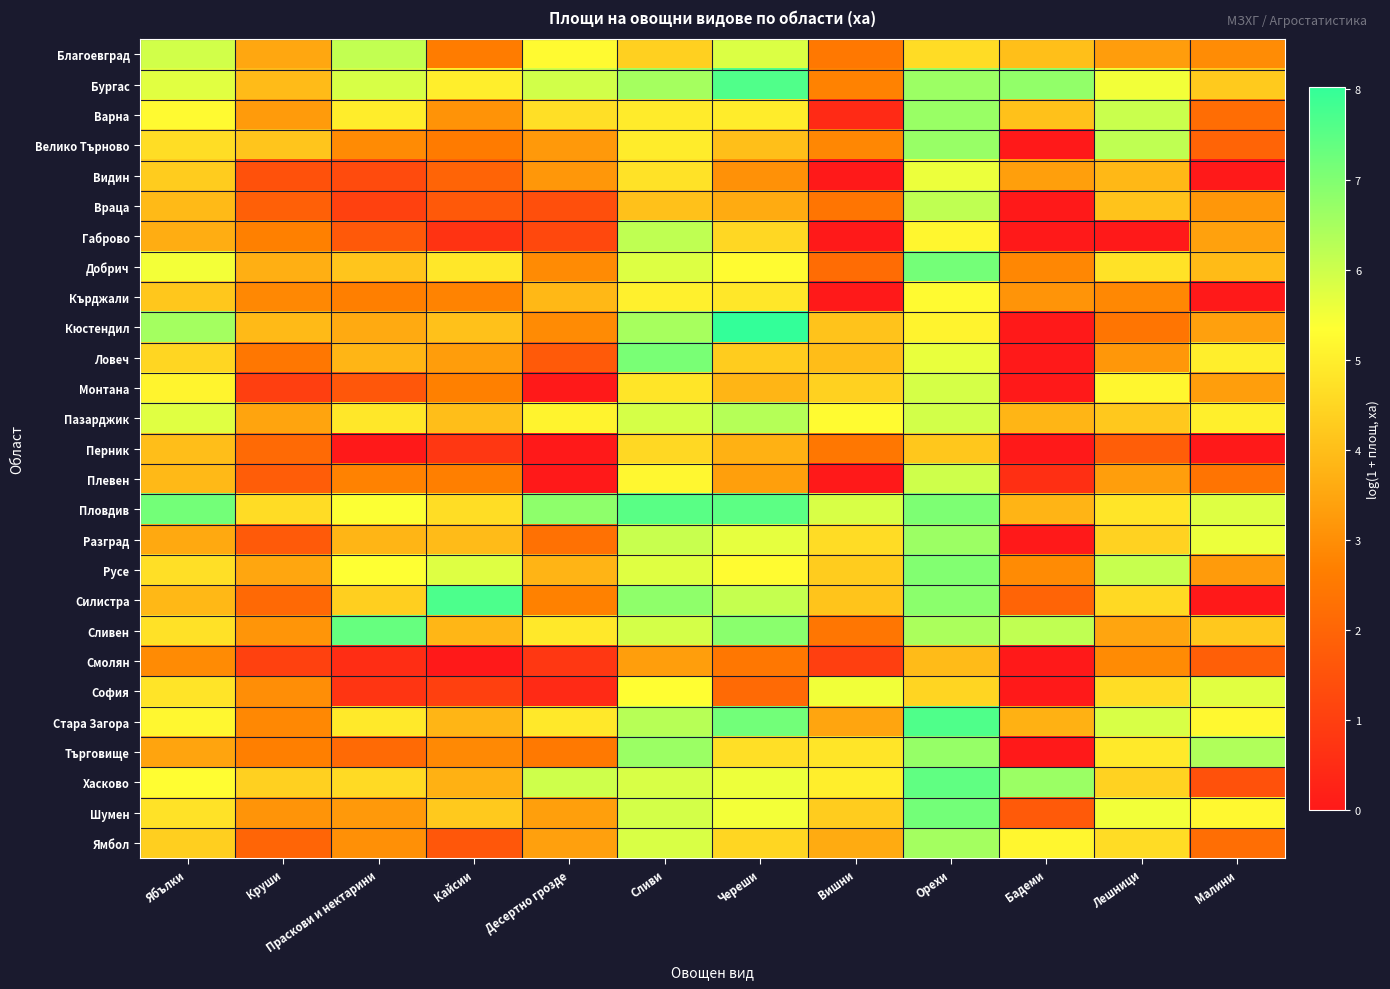

List the series in order of their peak value, highest first.

Кюстендил, Силистра, Стара Загора, Бургас, Пловдив, Хасково, Сливен, Шумен, Добрич, Ловеч, Русе, Търговище, Велико Търново, Варна, Разград, Ямбол, Пазарджик, Габрово, Враца, Благоевград, Плевен, Монтана, София, Видин, Кърджали, Перник, Смолян